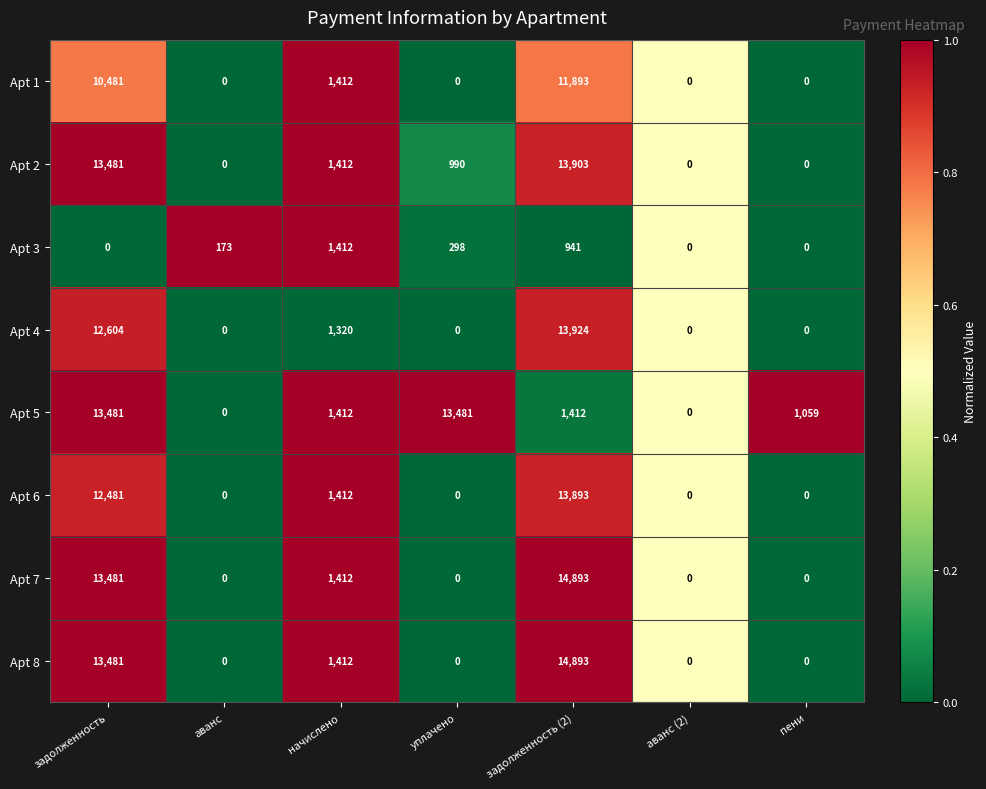

What is the difference between the highest and lowest values at уплачено?

13481